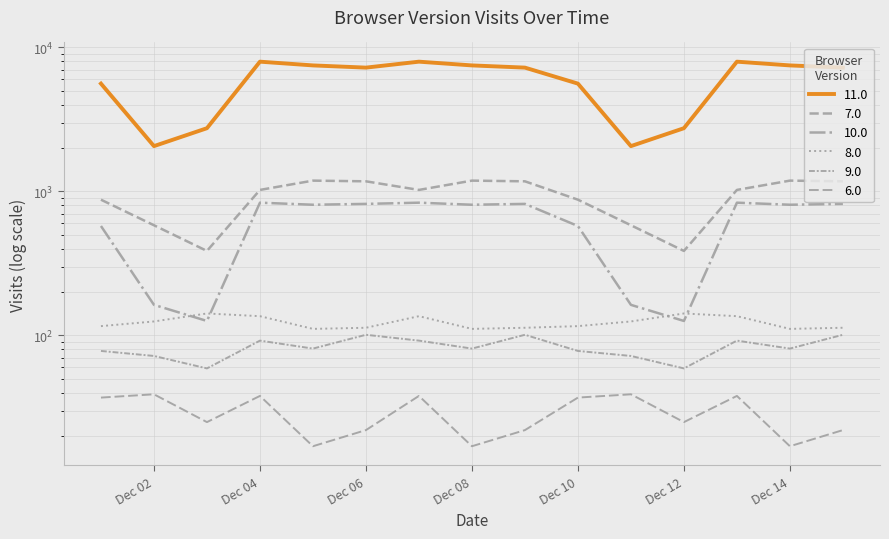

At which label is 11.0 closest to 5011?

2023-12-01